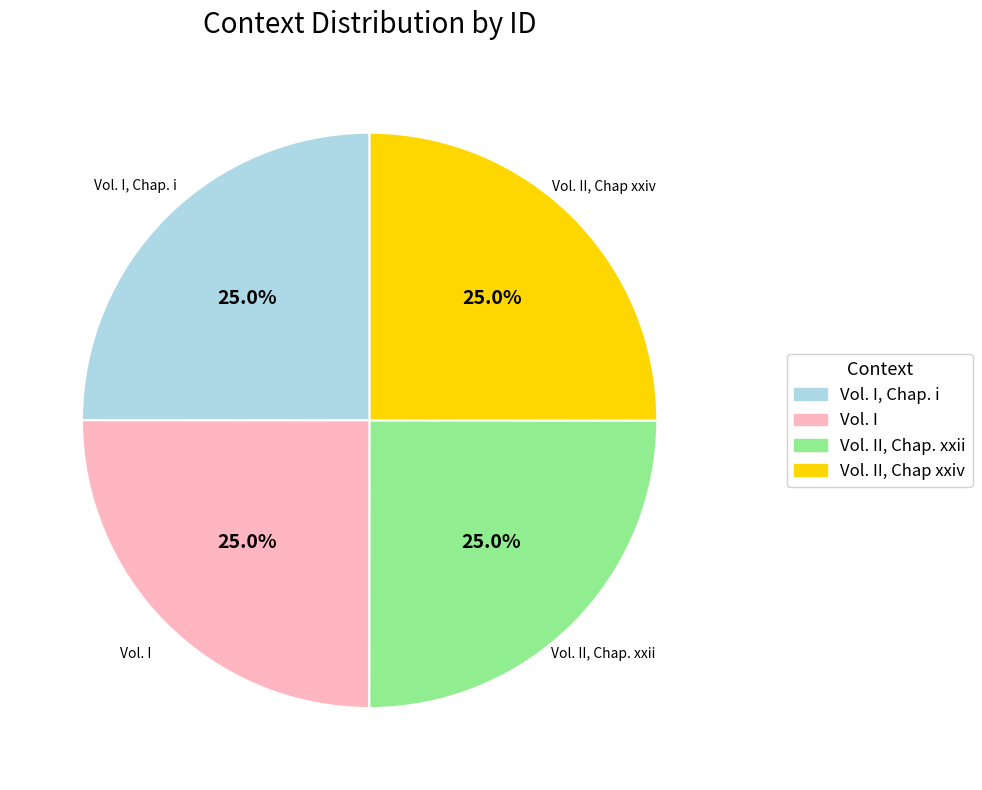

Does any single category account for the majority?

No